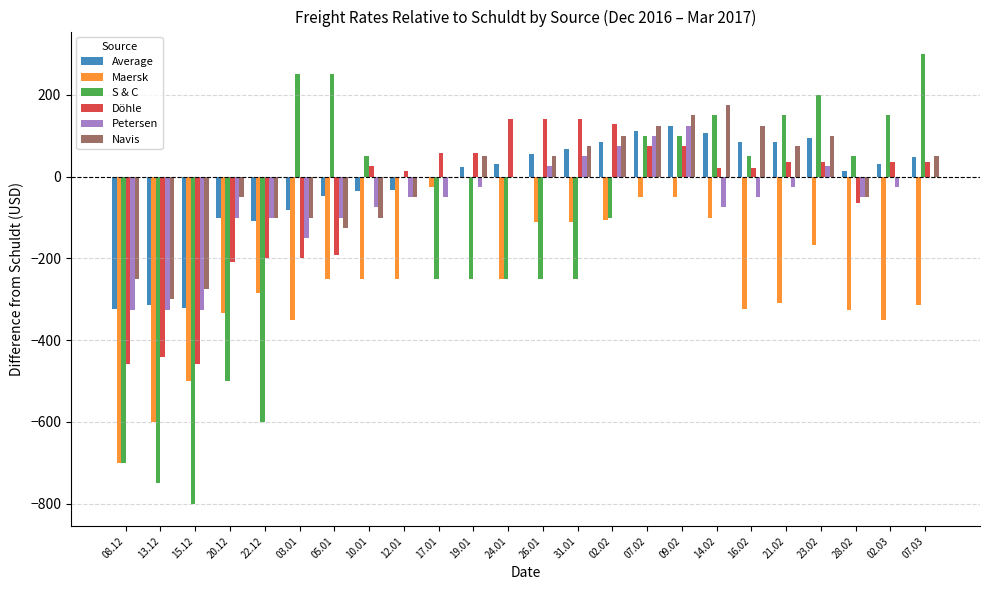

Which category has the highest value across all series?

07.03